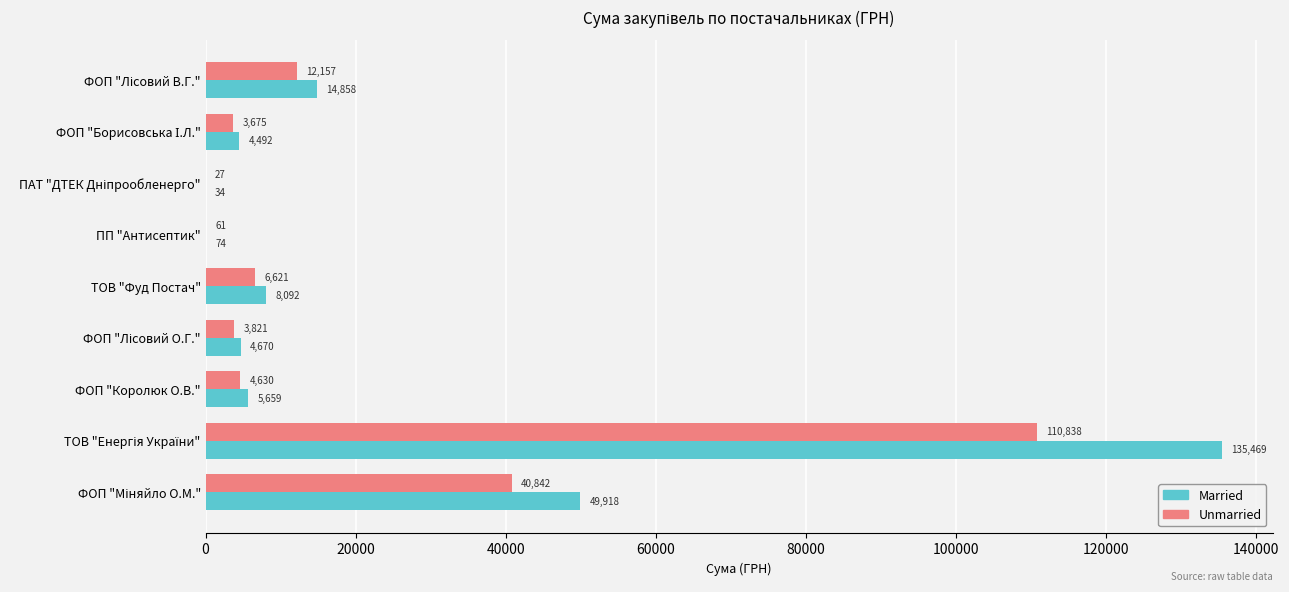

Which series has the largest total across all categories?

Married